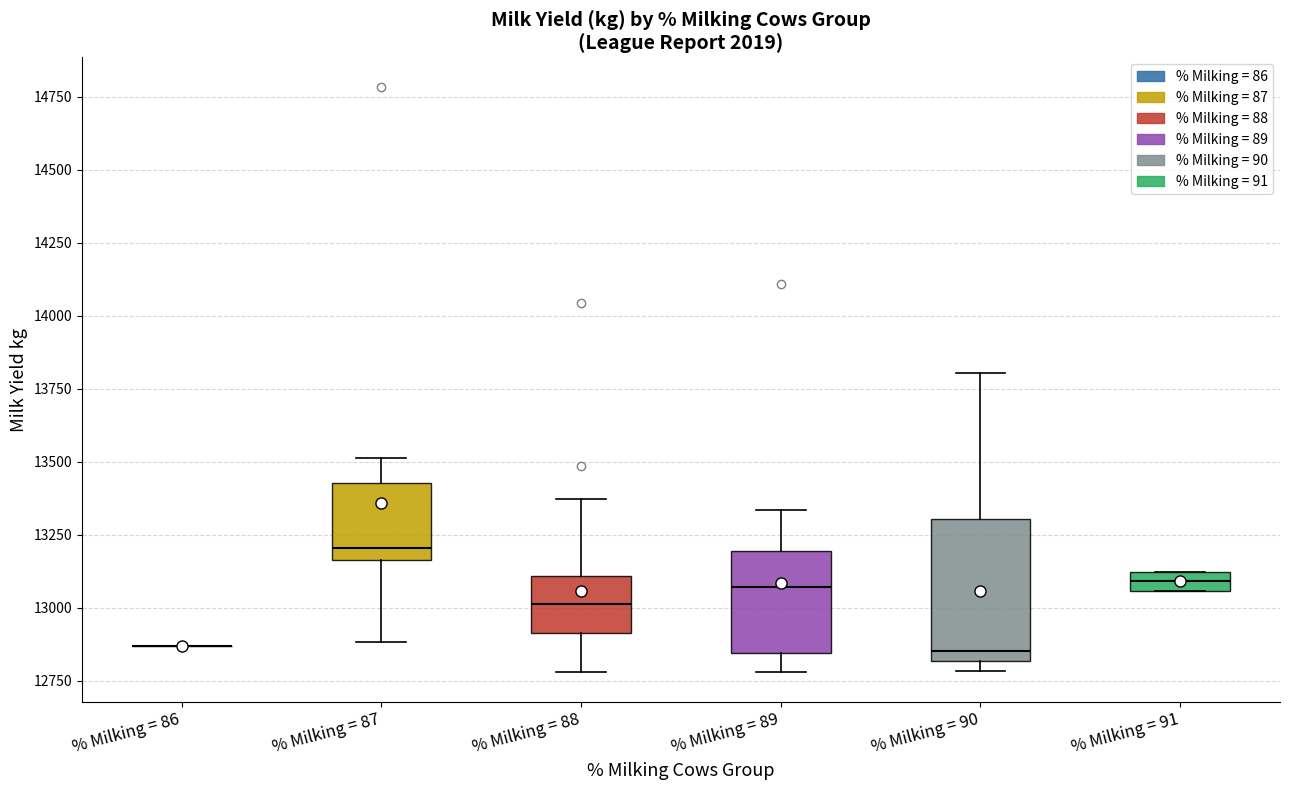

Where does the median line of the box for % Milking = 88 sit on the y-axis? The values are not printed on the chart, so give them approximately, as read against the axis.

13000